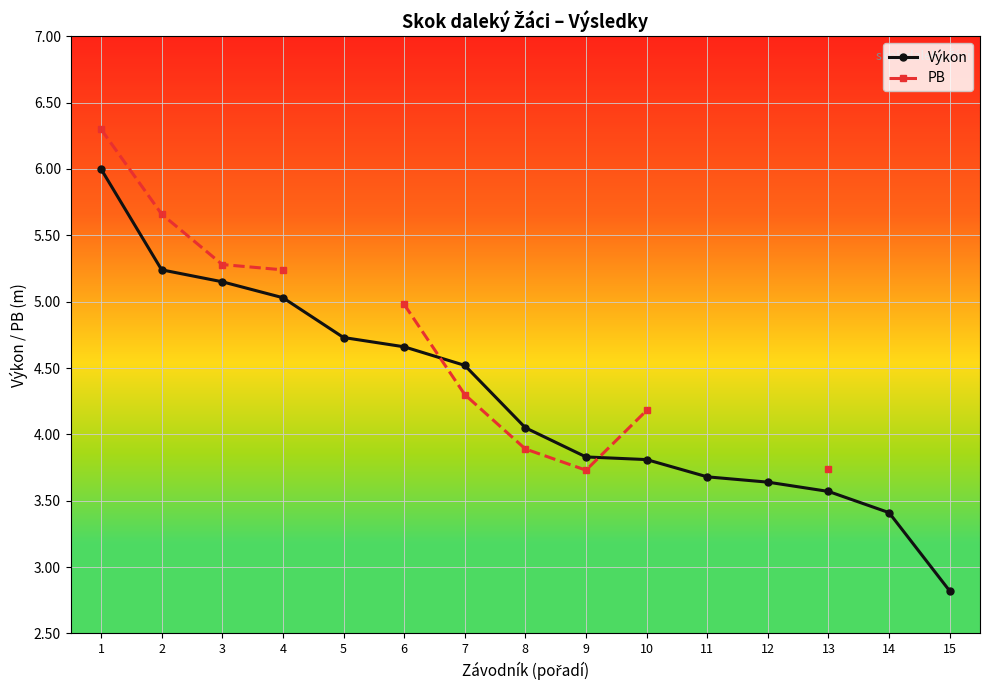

Which series changed the most between 7 and 13?

Výkon